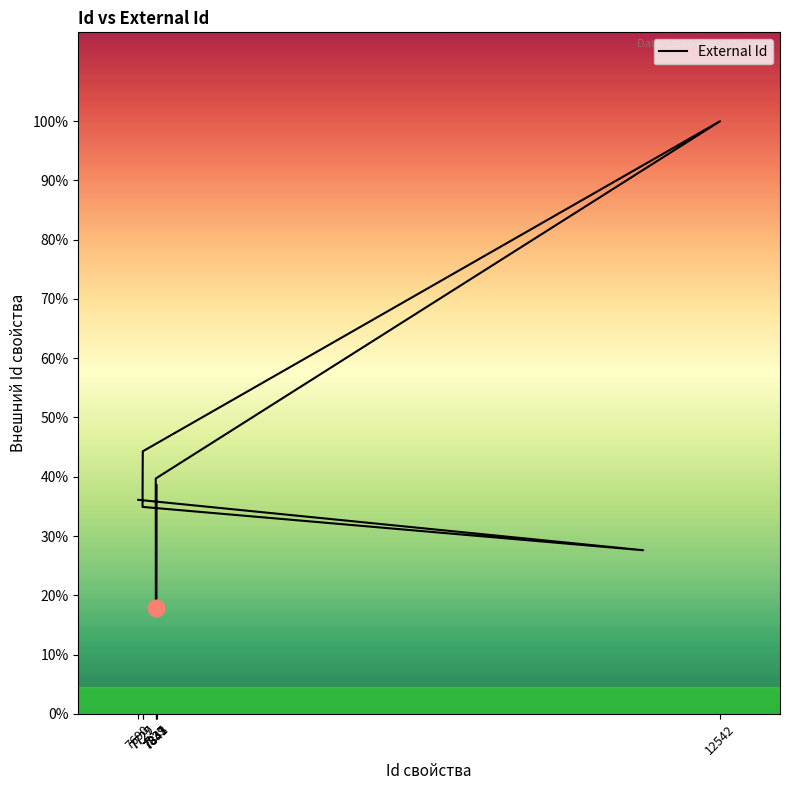

What is the difference between the second highest and minimum values?

6017